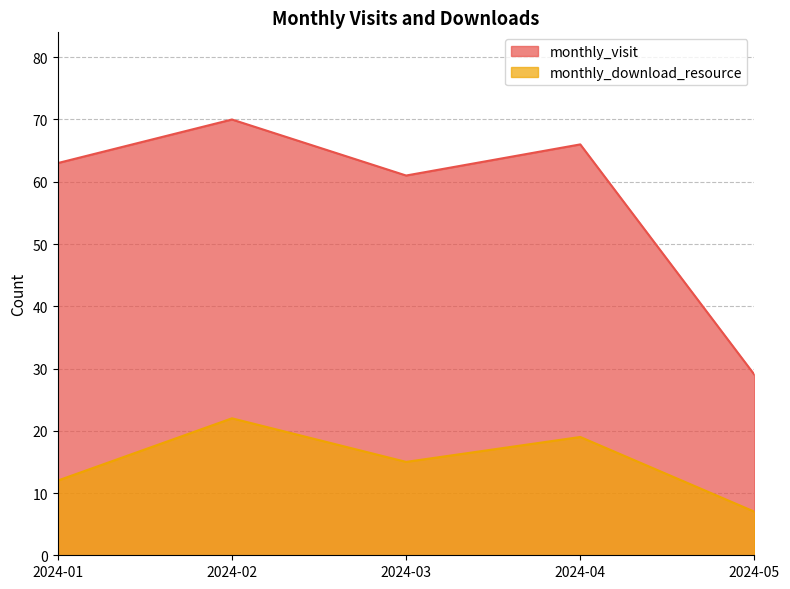

True or false: monthly_download_resource has more than 0 interior local peaks.

True